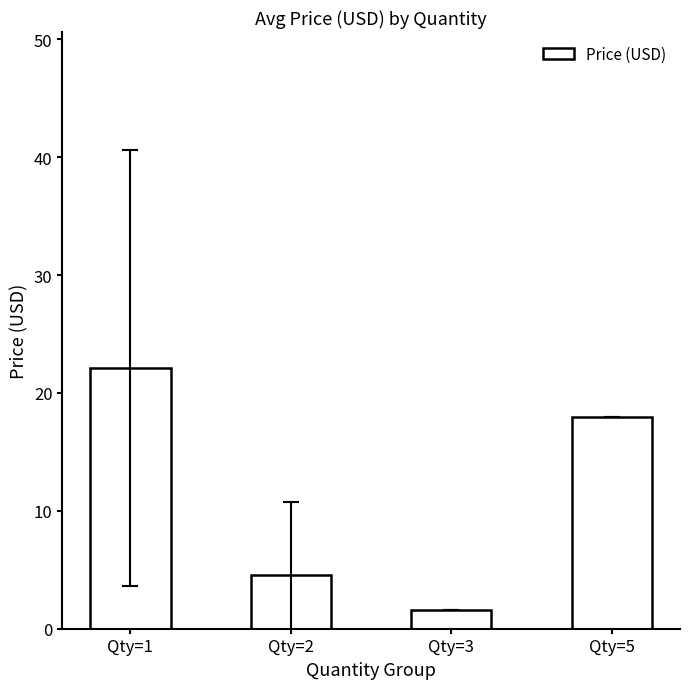

What is the value of the 3rd bar from the left?

1.6